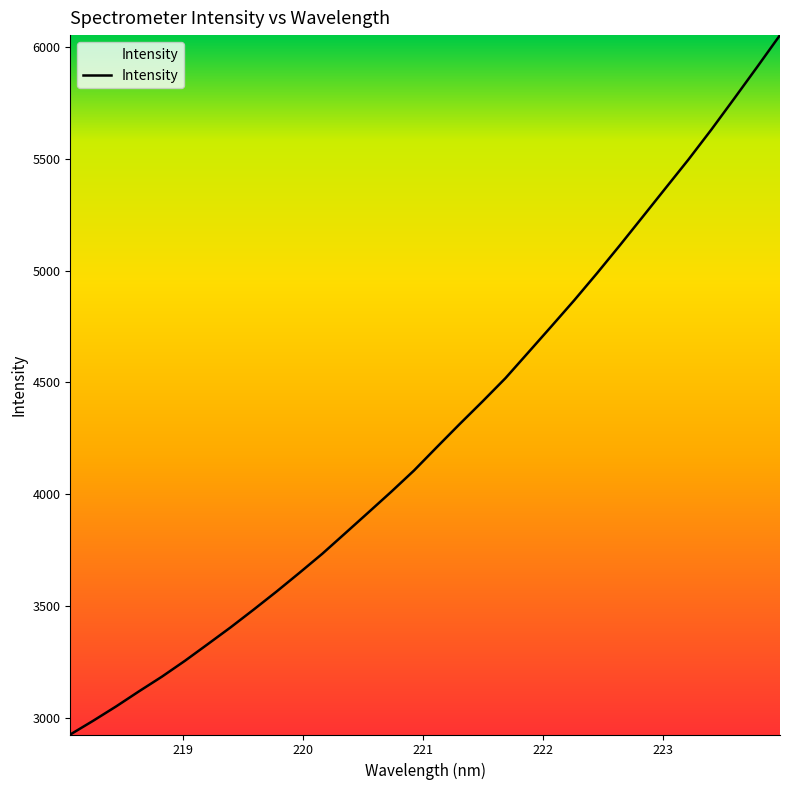

What is the smallest value displayed?

2925.0